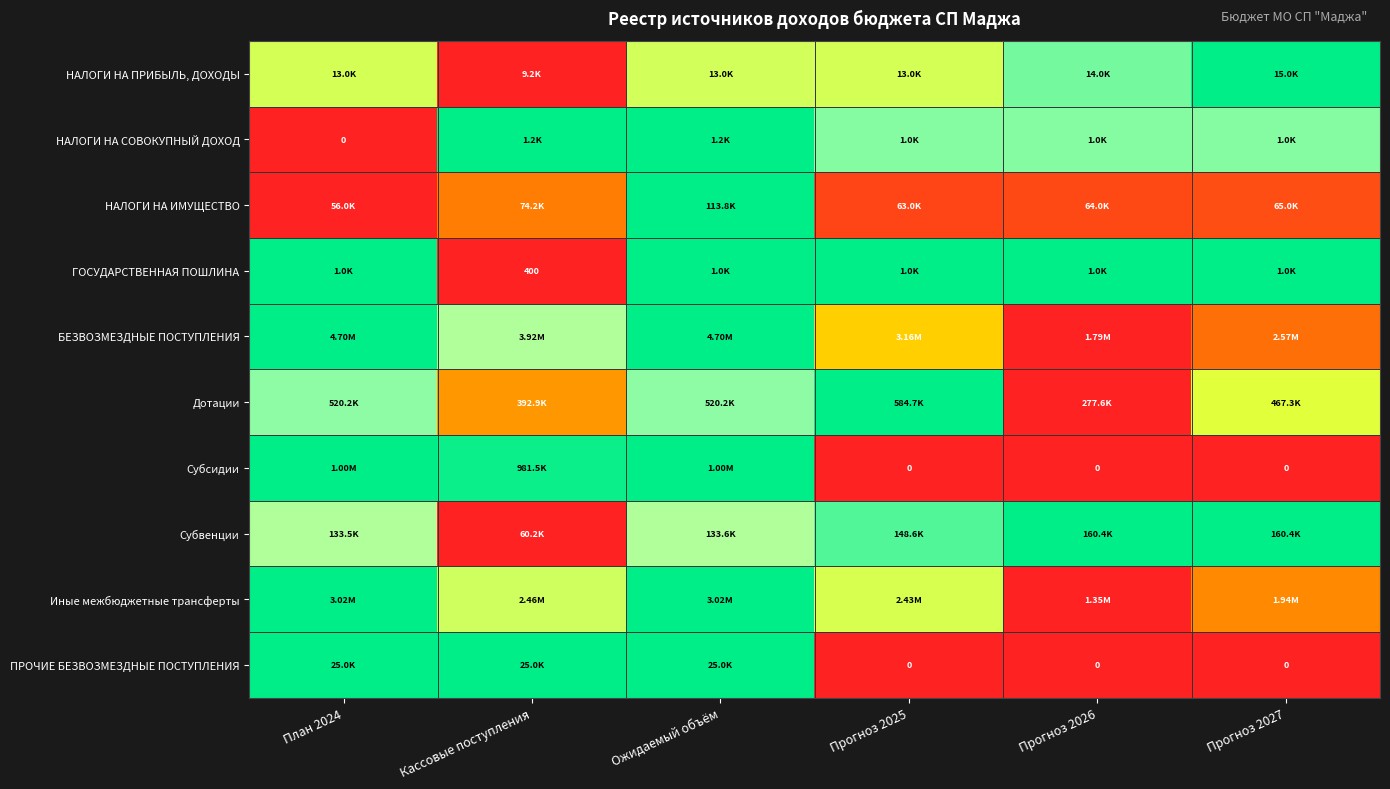

What is the total value across all series at Прогноз 2027?

5.2